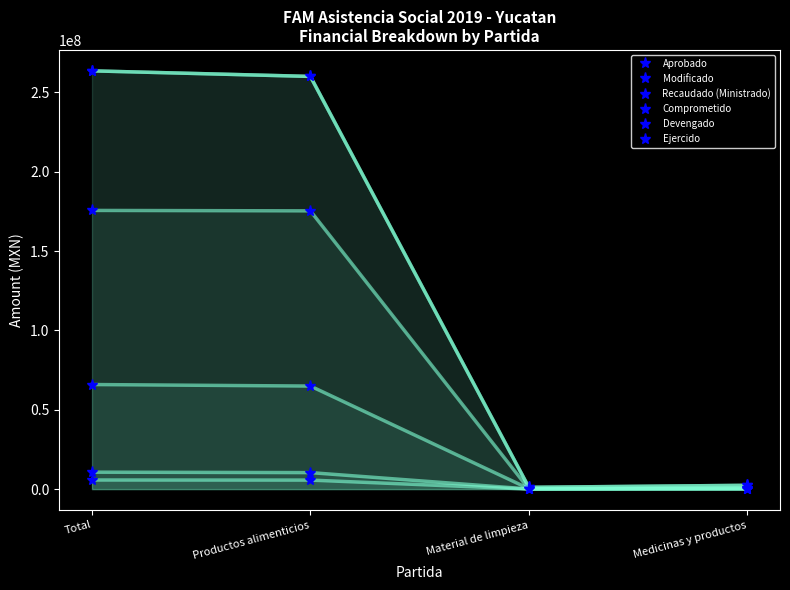

Count the number of categories in the chart.

4